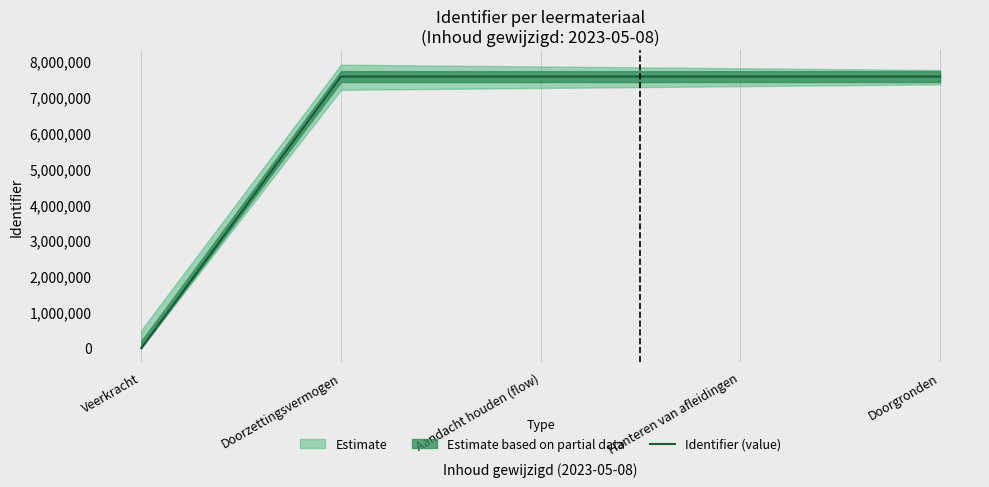

What position from the left is Aandacht houden (flow)?

3